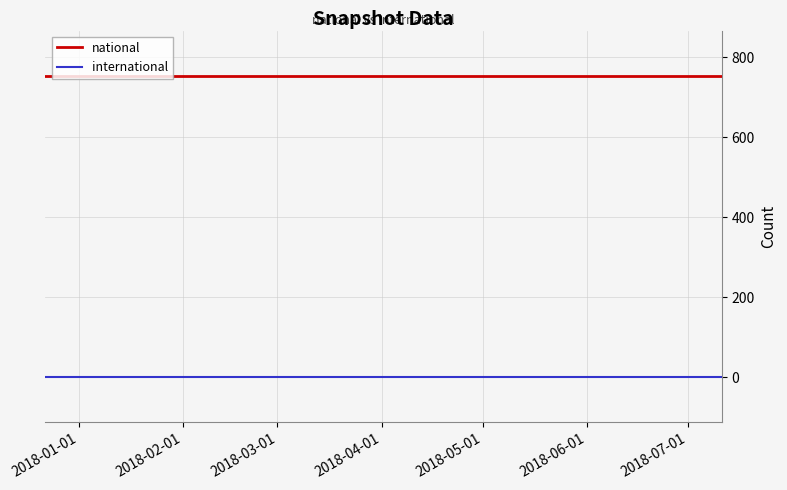

Which series has the largest total across all categories?

national